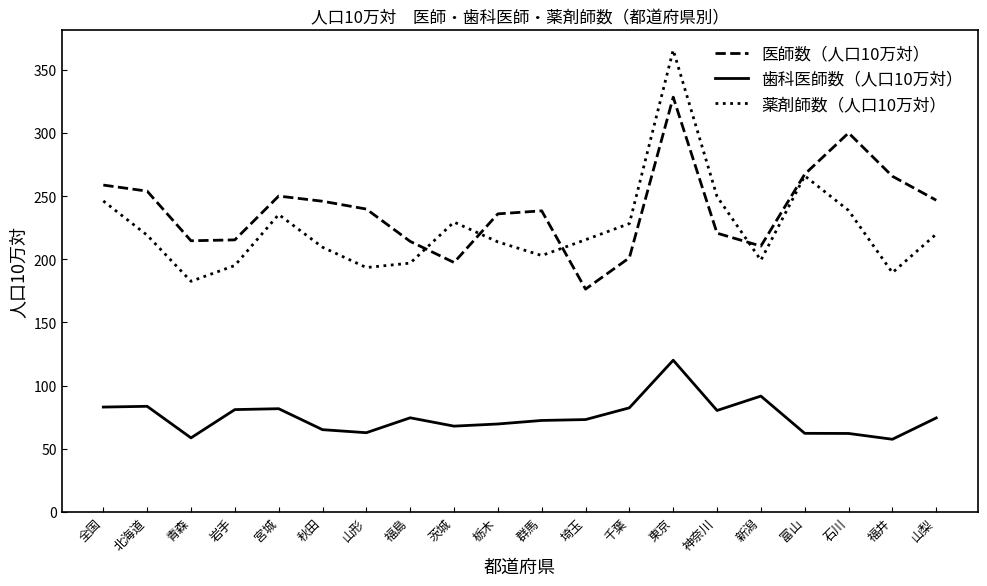

Which series has the widest spread of values?

薬剤師数（人口10万対）